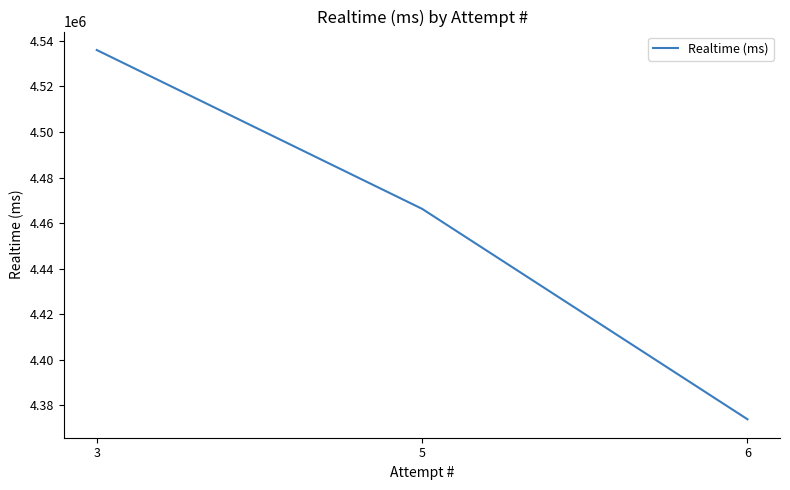

What is the sum of all values?

13376167